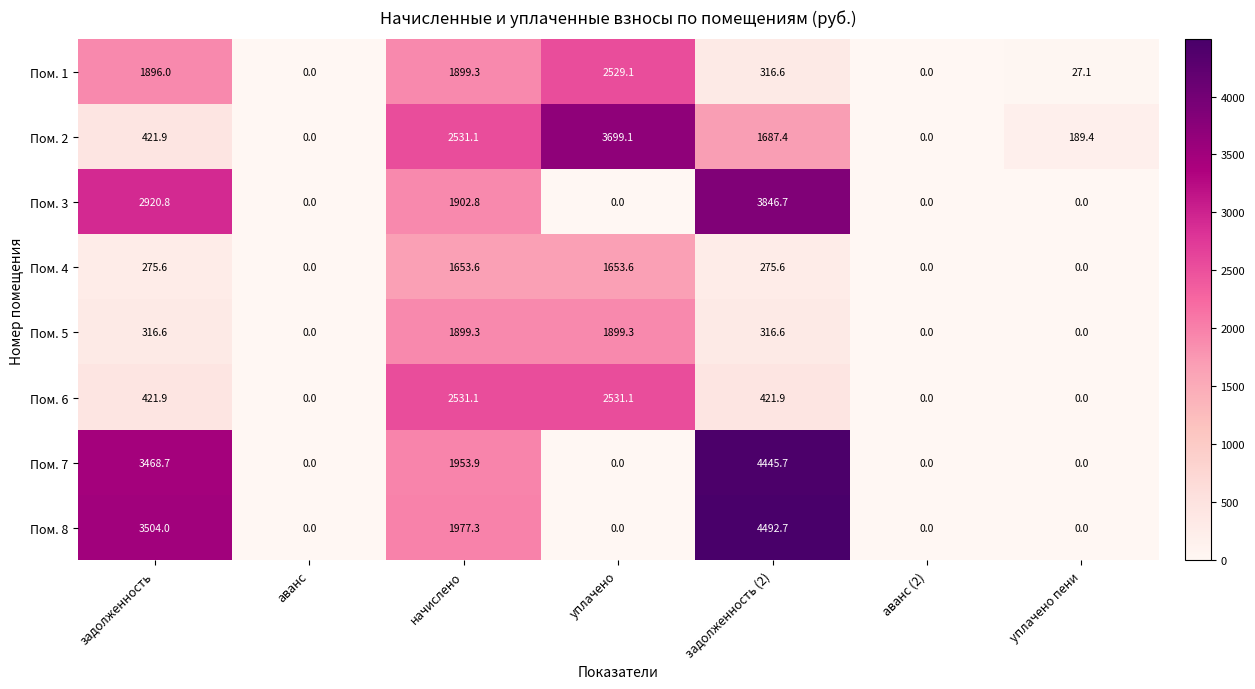

Which series has the largest range (max minus min)?

Пом. 8